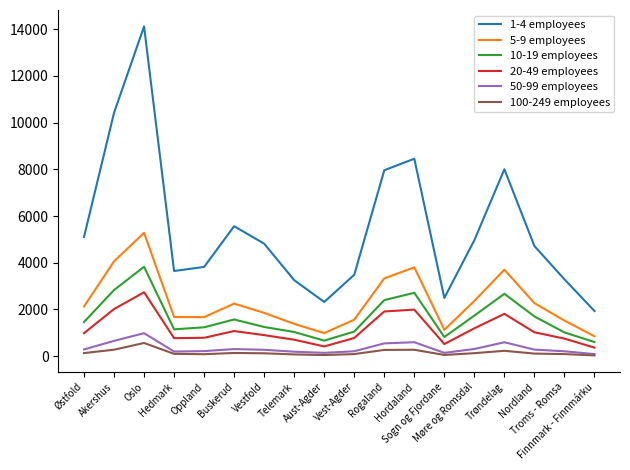

What is the sum of the 5-9 employees values at Vestfold and Trøndelag?

5549